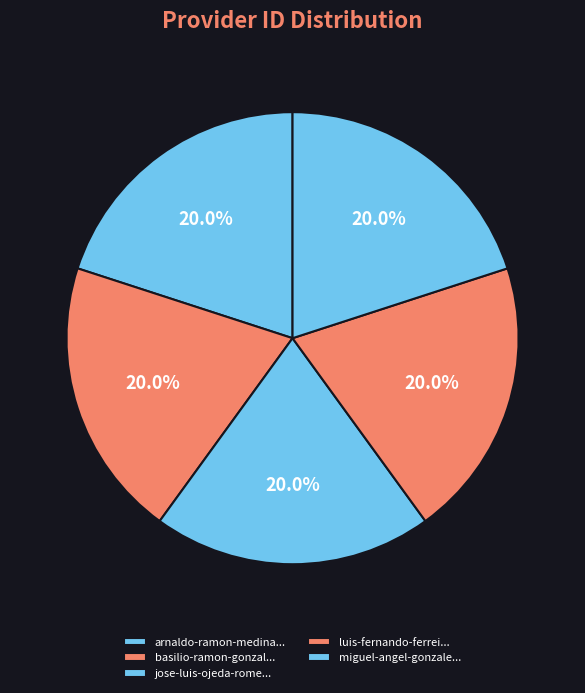

Is there a majority slice in this chart?

No